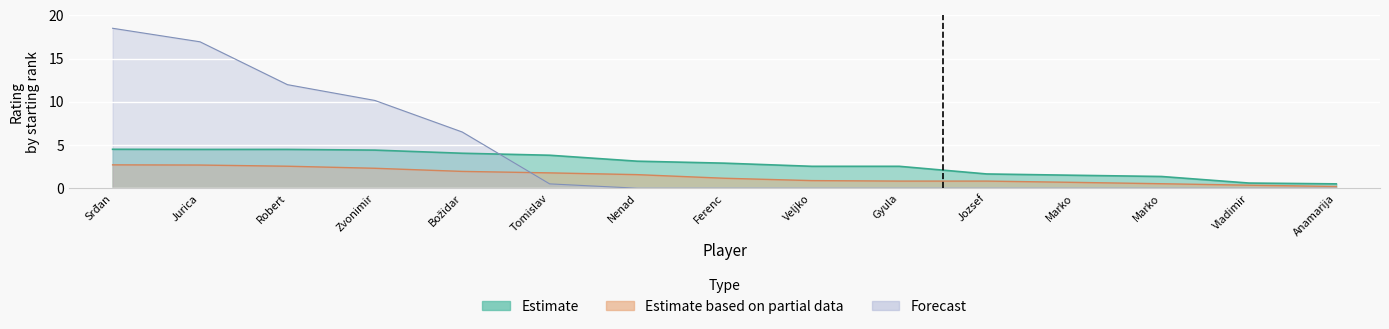

Is it true that Estimate equals 4.0 at Božidar?

True